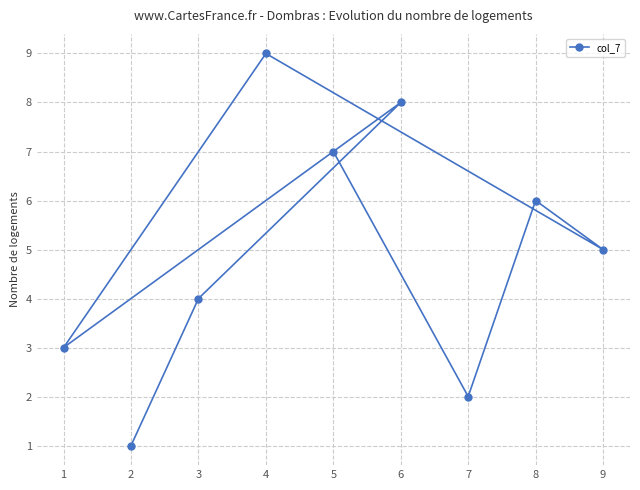

How many data points are less than 5?

4